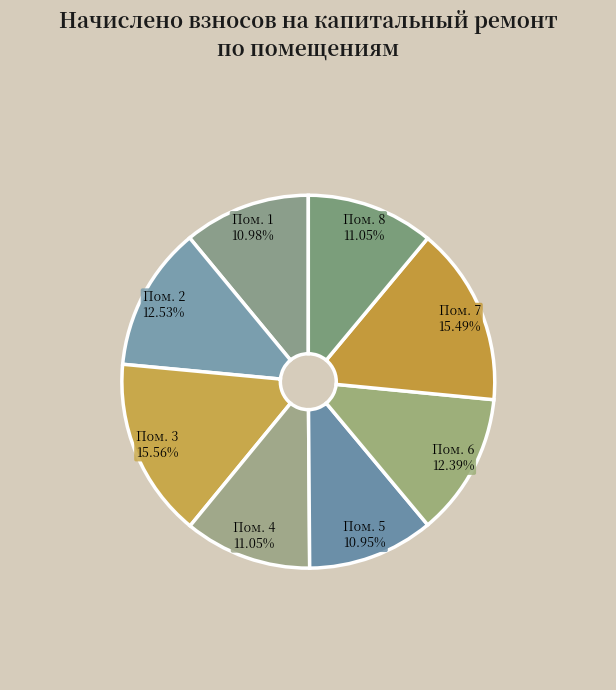

How many segments does this pie chart have?

8